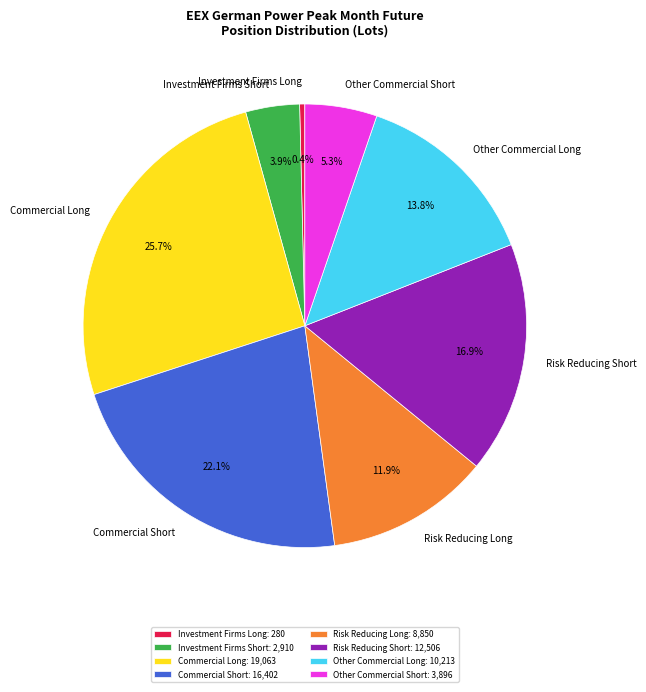

How many segments does this pie chart have?

8